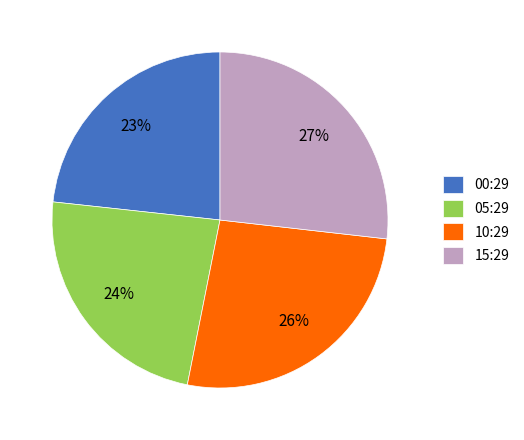

Is it true that 15:29 is 12% of the pie?

False